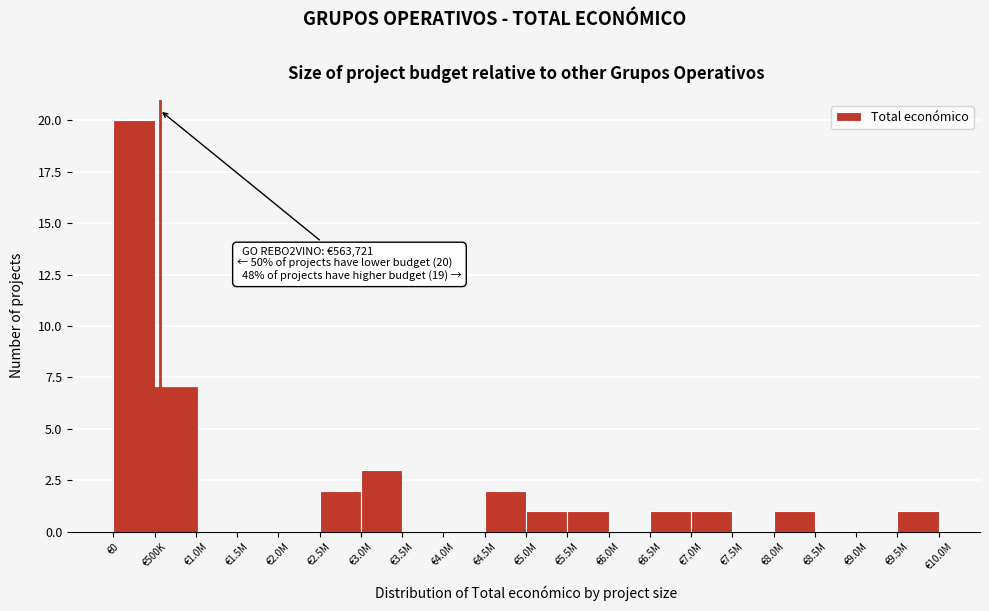

Reading left to right, transcribe all the data shown in this chart.

€0=20	€500K=7	€1.0M=0	€1.5M=0	€2.0M=0	€2.5M=2	€3.0M=3	€3.5M=0	€4.0M=0	€4.5M=2	€5.0M=1	€5.5M=1	€6.0M=0	€6.5M=1	€7.0M=1	€7.5M=0	€8.0M=1	€8.5M=0	€9.0M=0	€9.5M=1